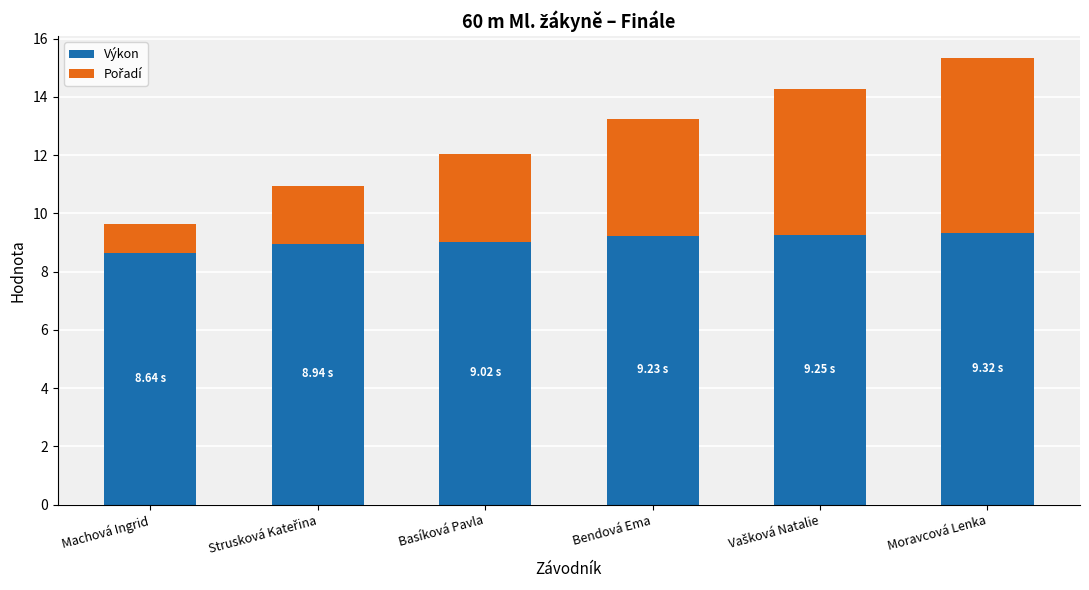

At which category is the sum across all series the highest?

Moravcová Lenka